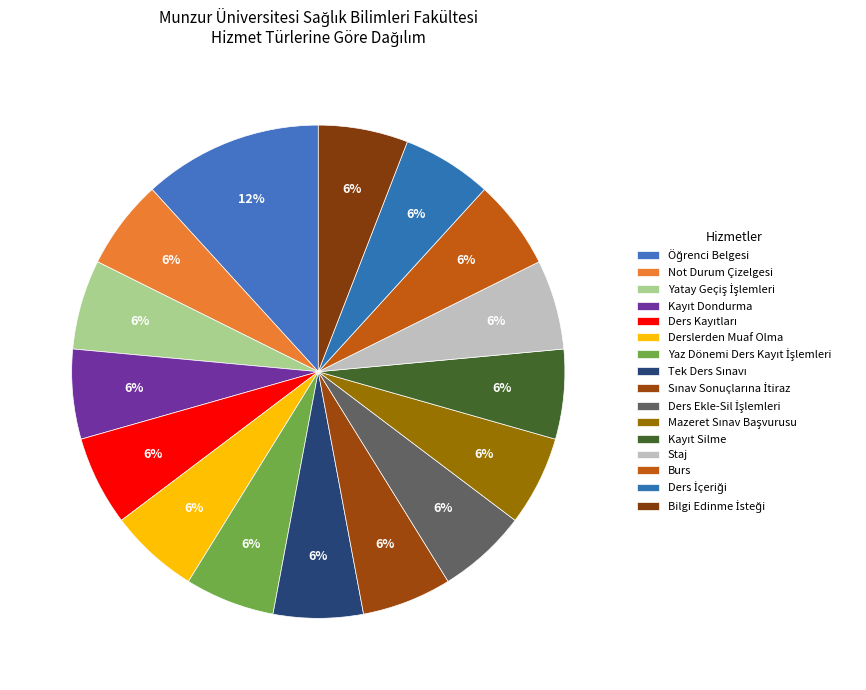

How many slices are in this pie chart?

16